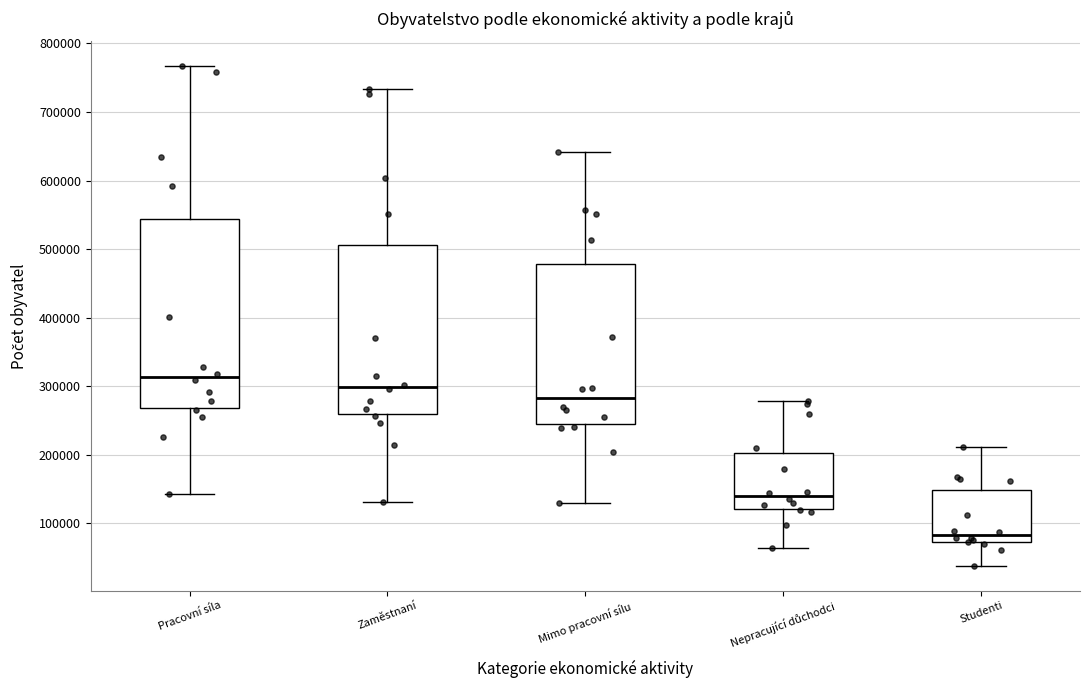

Comparing the boxes themselves (not the whiskers), which one is the tallest?

Pracovní síla